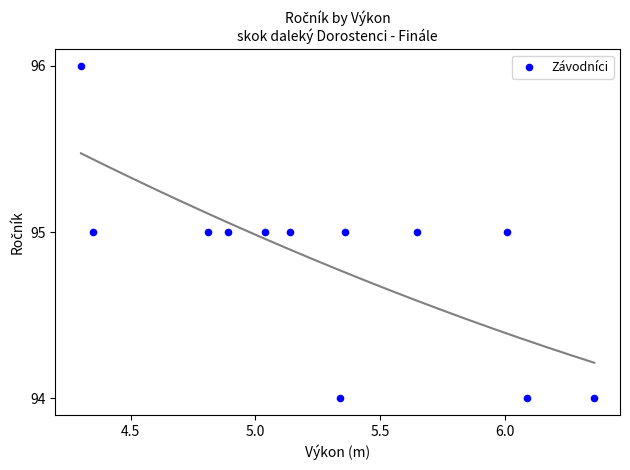

What is the average Y value?

95